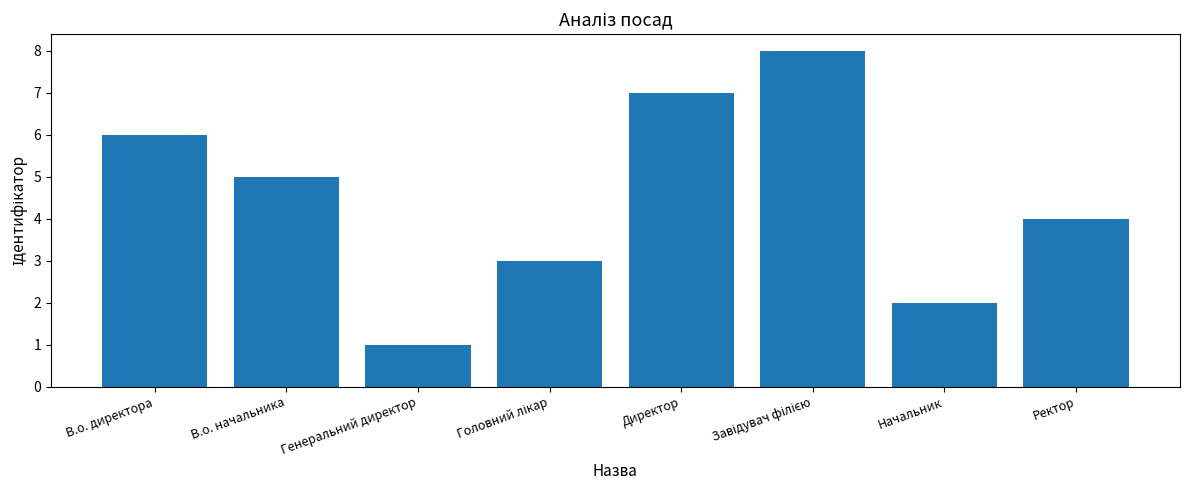

How many series are shown in this chart?

1